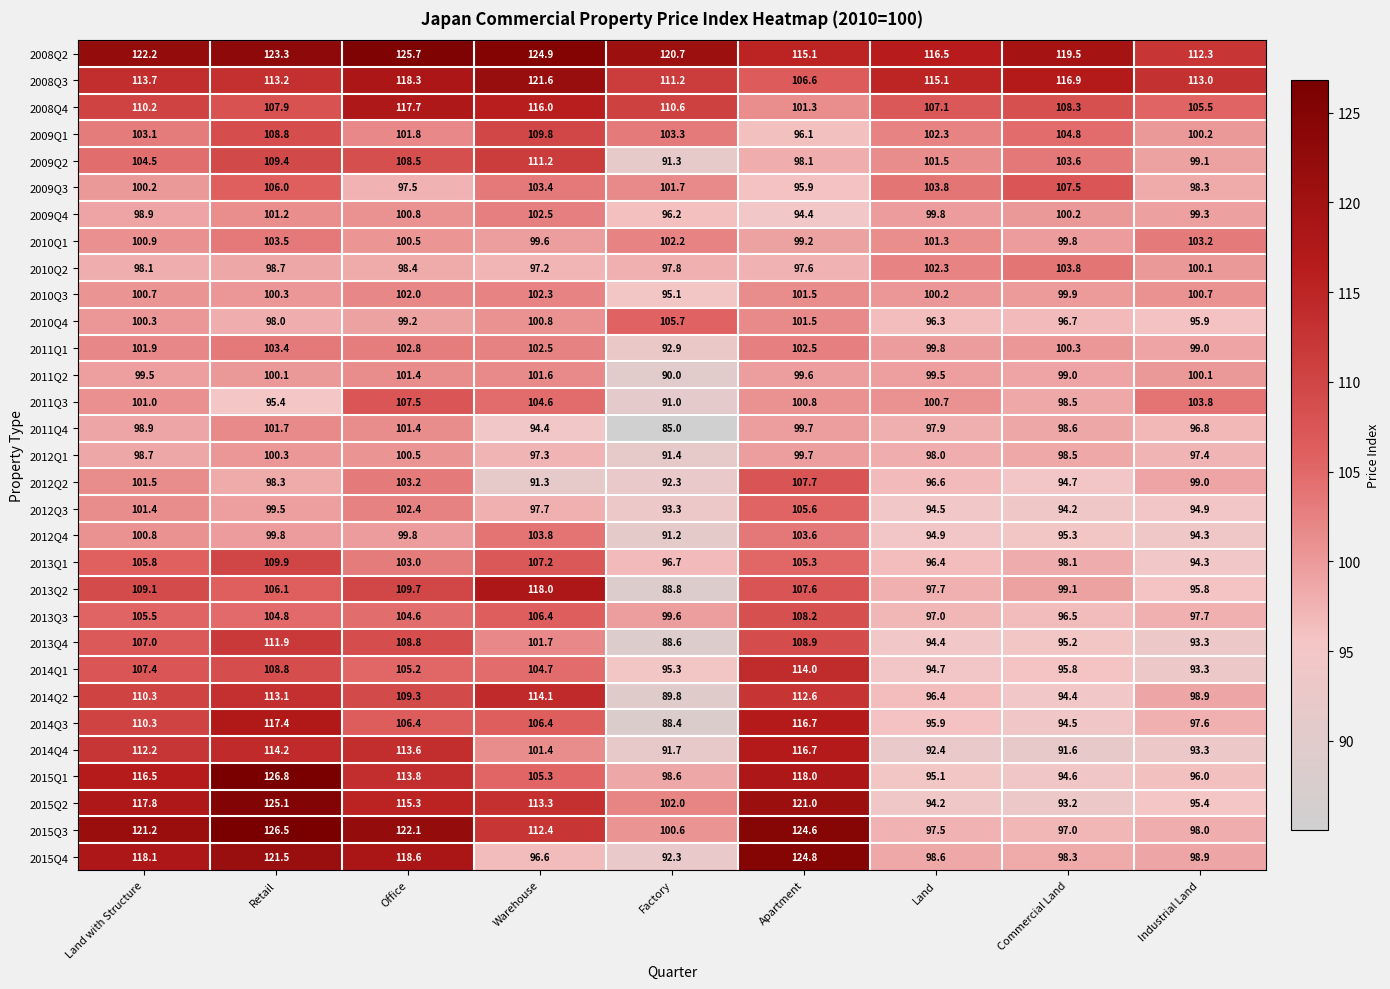

What is the difference between the highest and lowest values at Apartment?

30.4